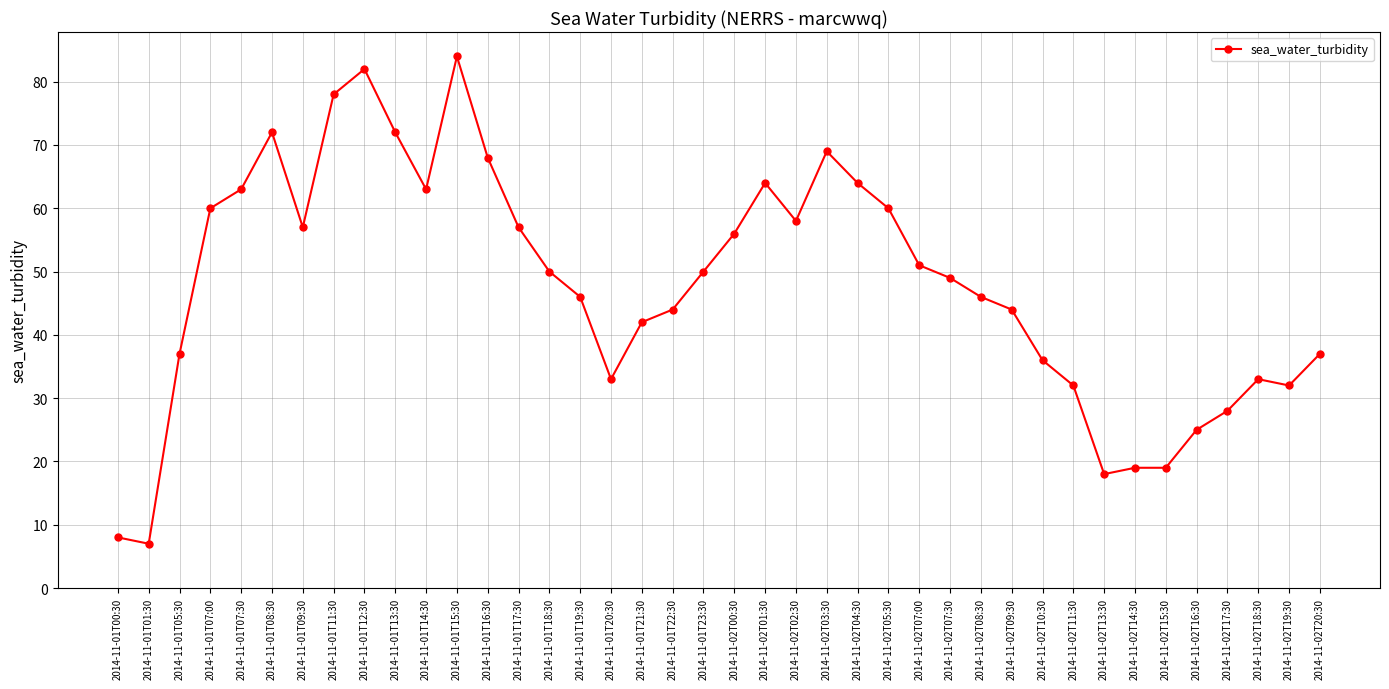

What is the minimum value shown in the chart?

7